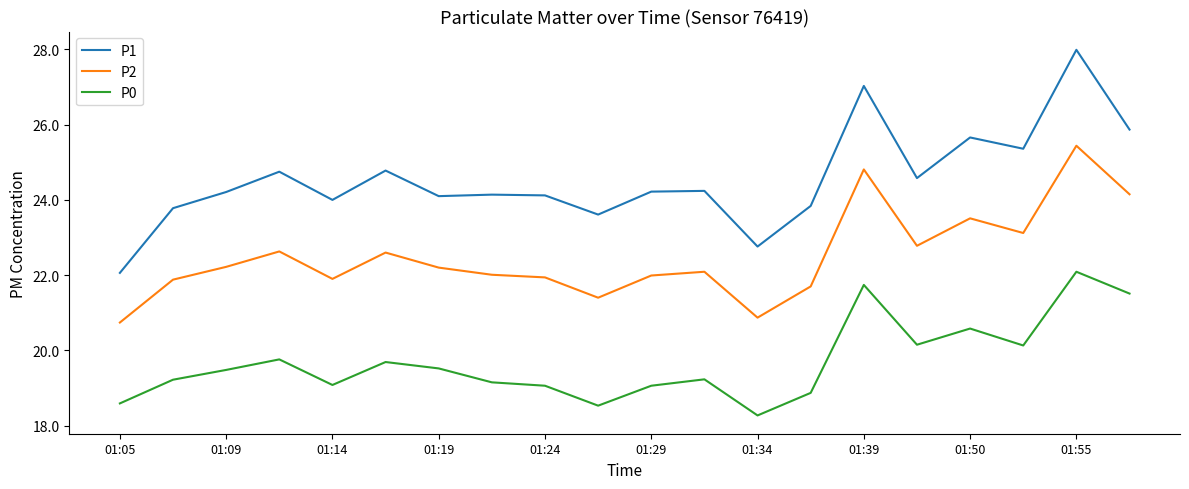

Which series has the largest total across all categories?

P1